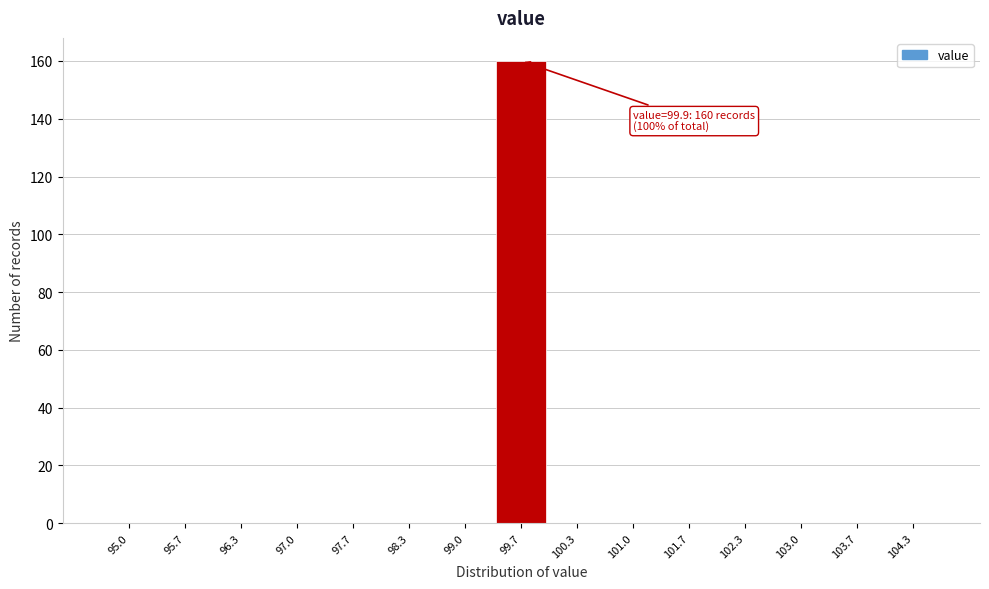

Reading right to left, what are all the values shown in this chart?

104.3=0	103.7=0	103.0=0	102.3=0	101.7=0	101.0=0	100.3=0	99.7=160	99.0=0	98.3=0	97.7=0	97.0=0	96.3=0	95.7=0	95.0=0